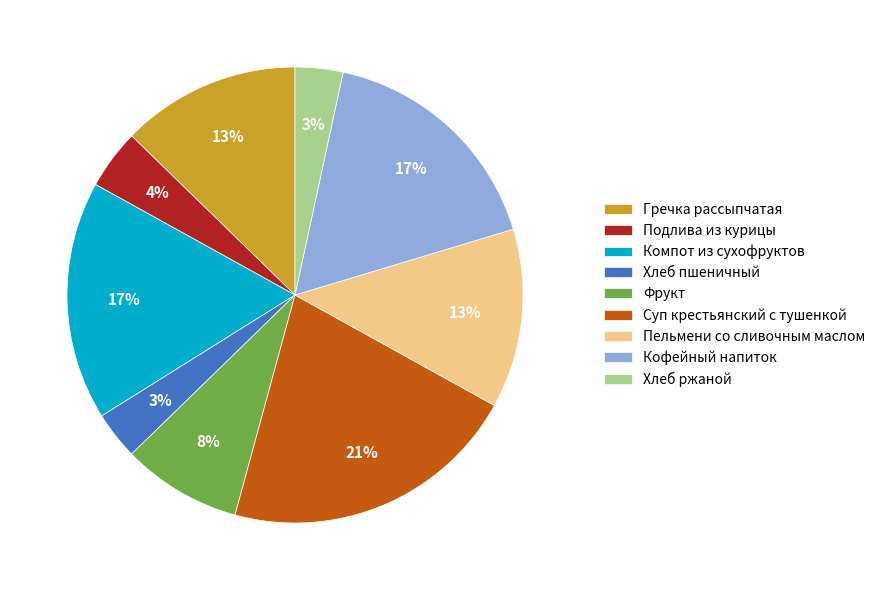

The Суп крестьянский с тушенкой slice represents 14% of the pie. True or false?

False